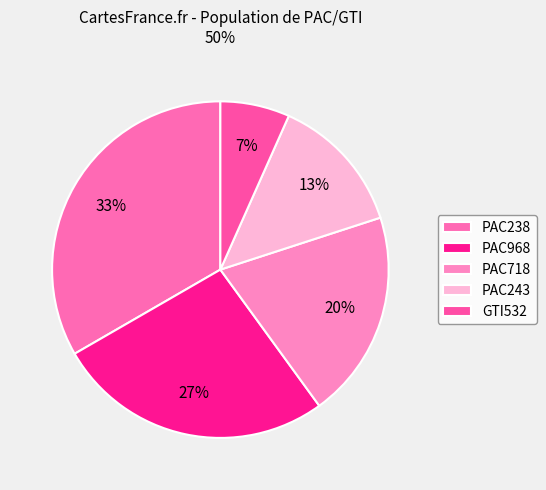

Approximately how many times larger is the value at GTI532 compared to PAC968?

0.2